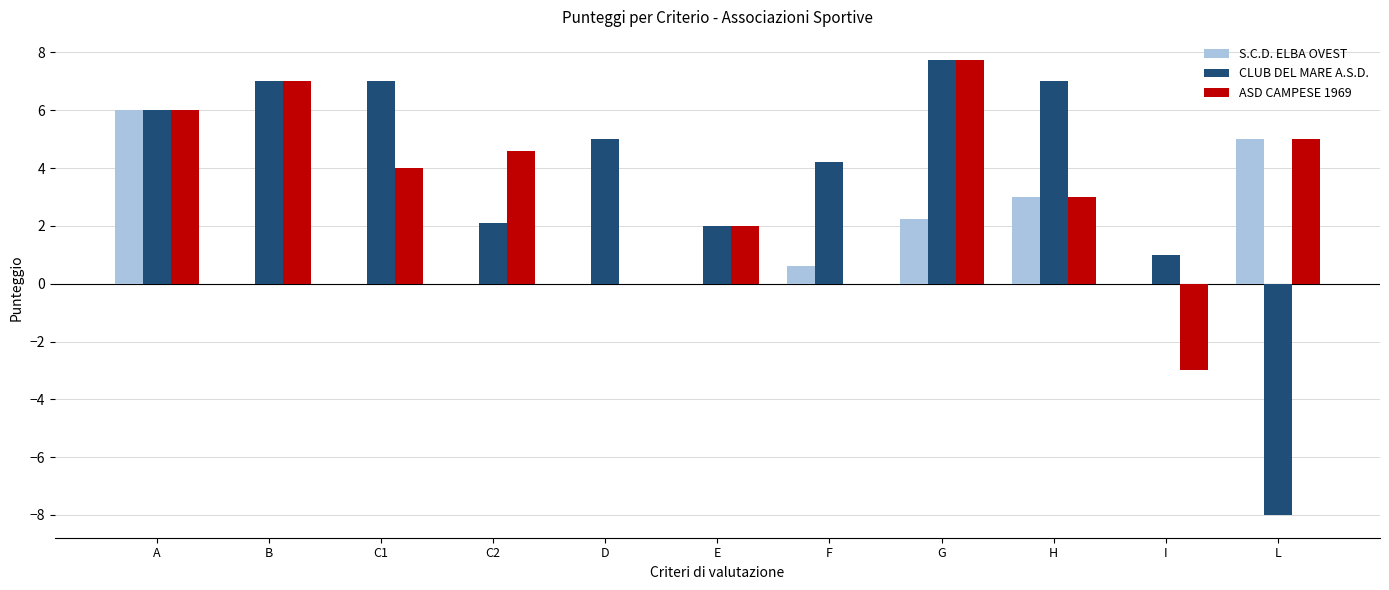

What is the highest value of the CLUB DEL MARE A.S.D. series?

7.8